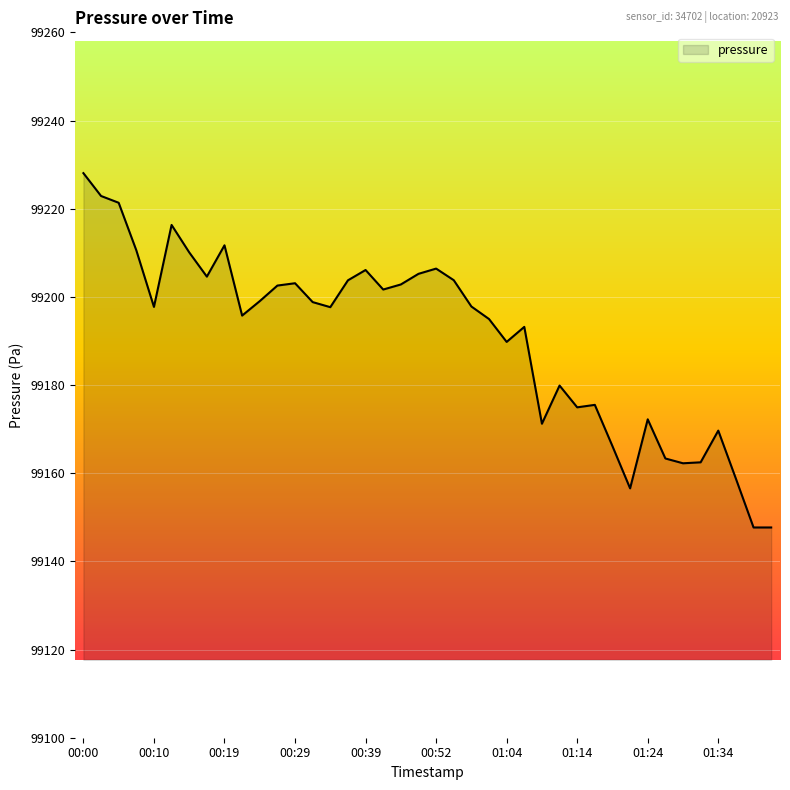

What is the difference between the maximum and minimum values?

80.4